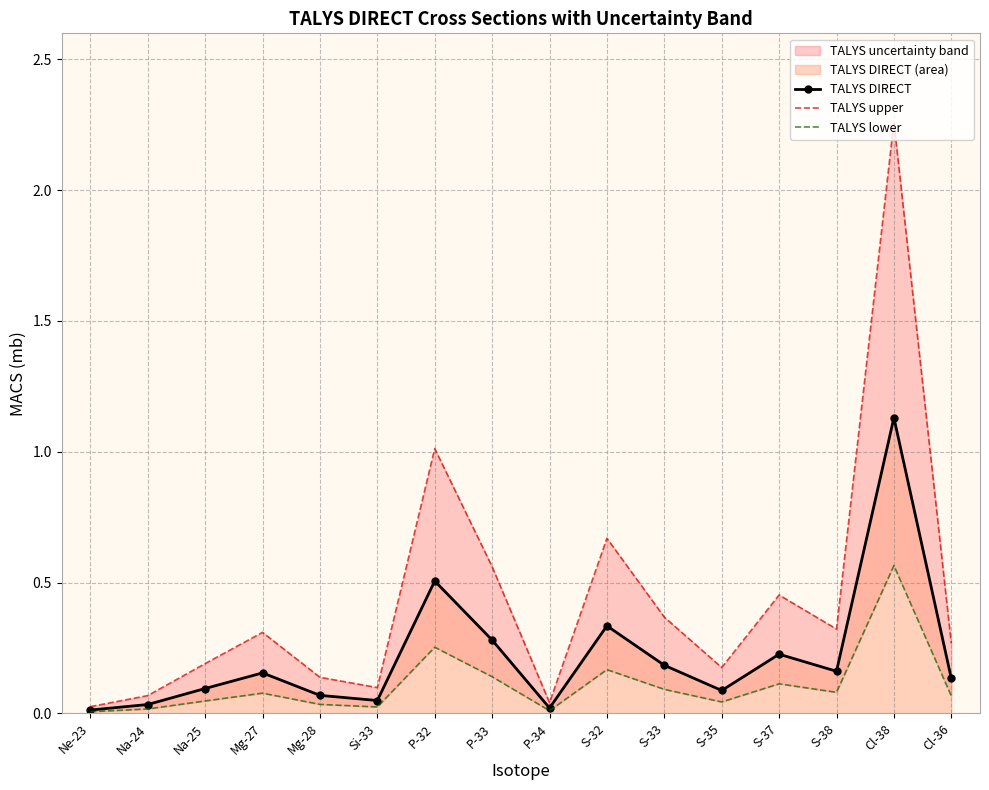

Where is TALYS DIRECT nearest to the value 0?

Ne-23